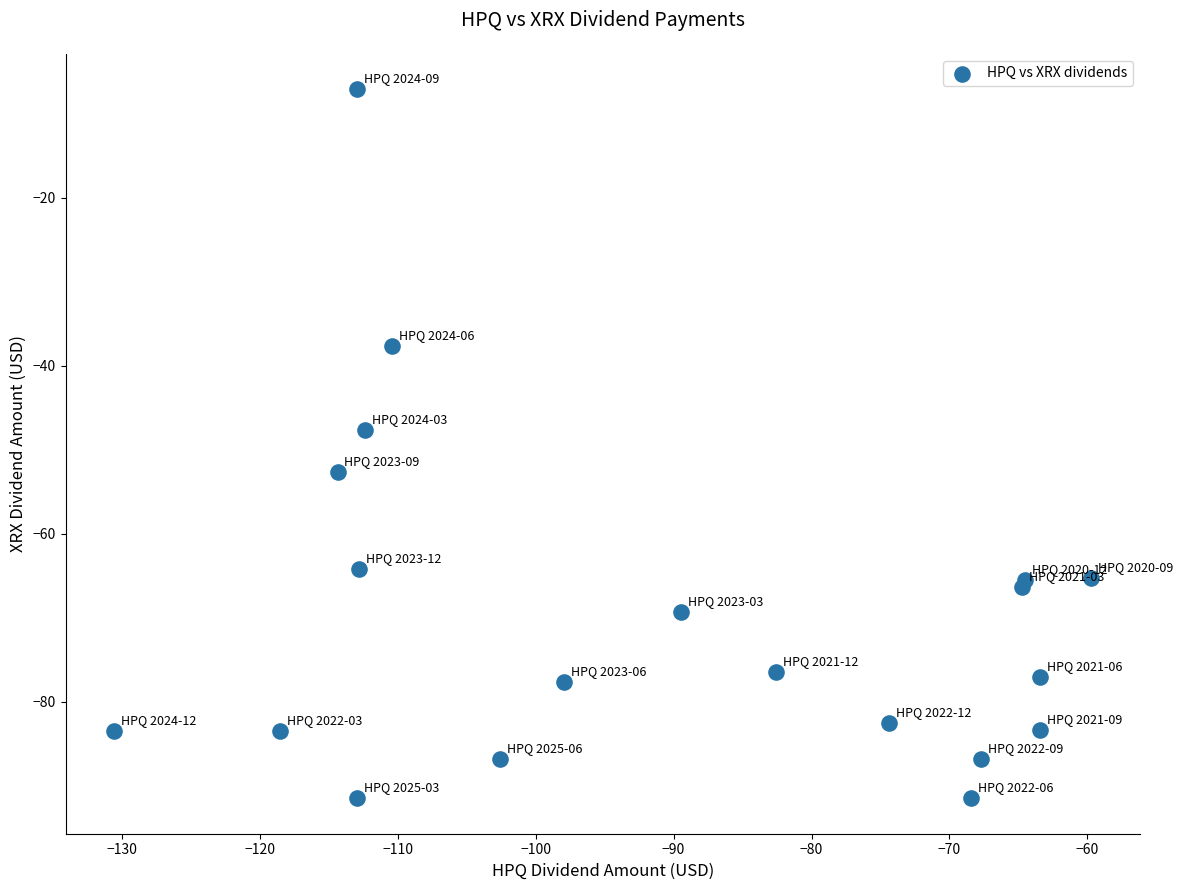

What Y value in the scatter plot is closest to -49?

-47.7